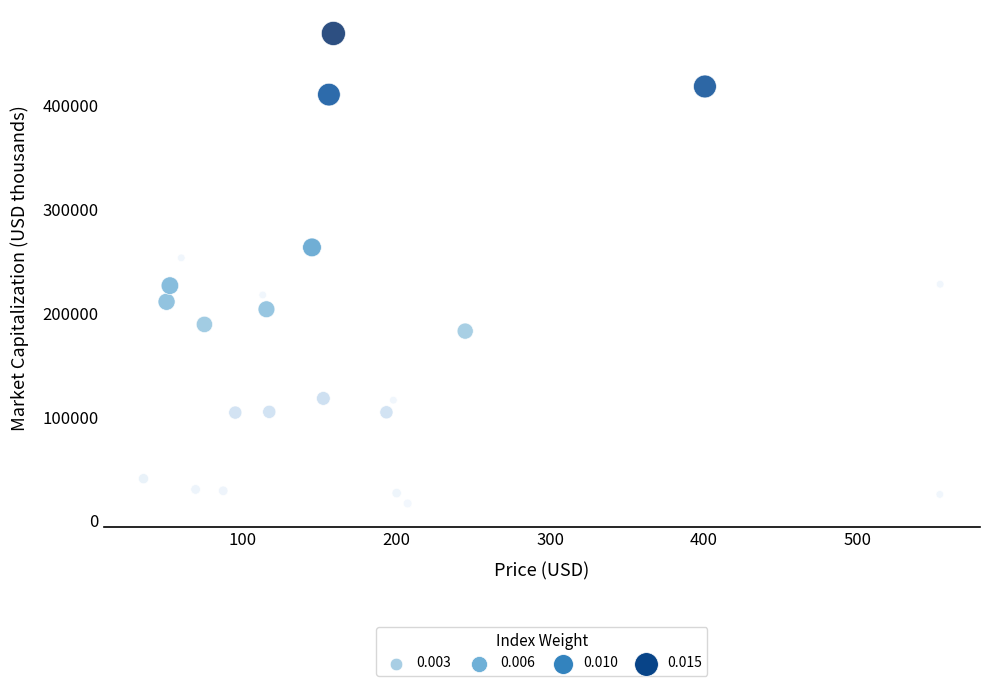

What is the range of X values (max minus min)?

518.4